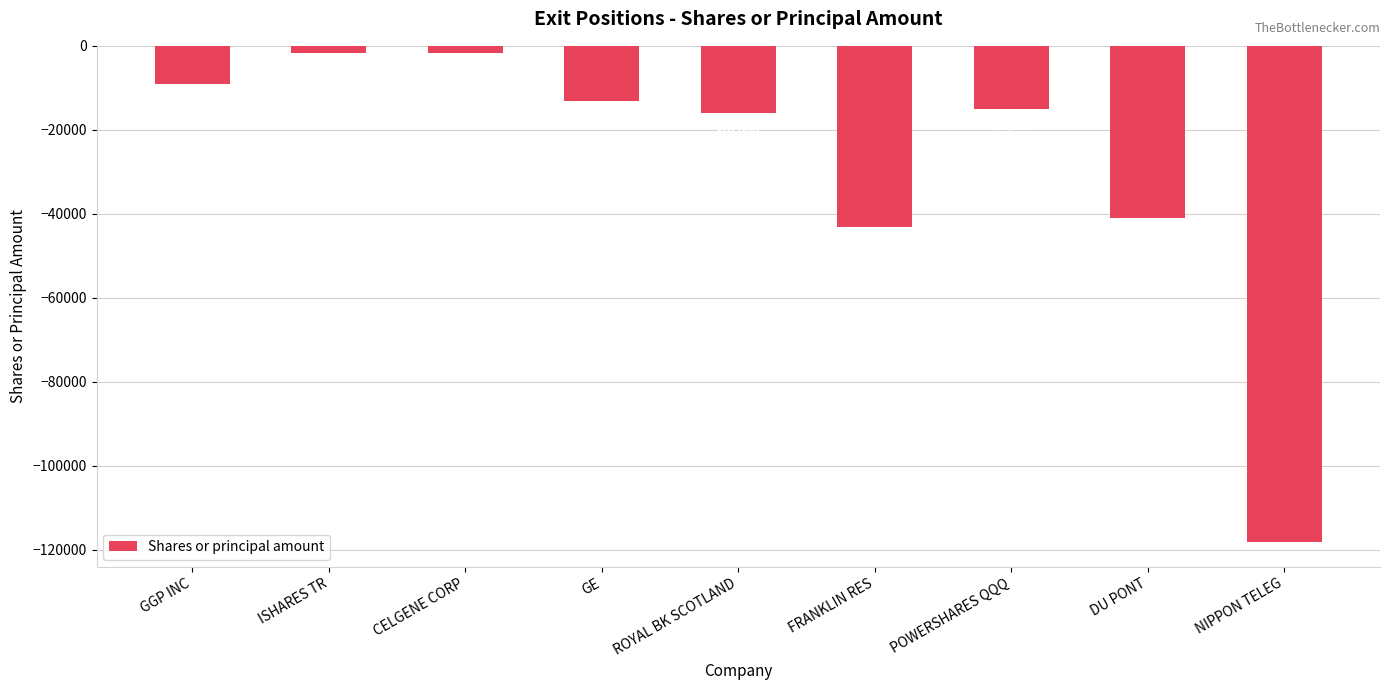

Are the bars horizontal?

No